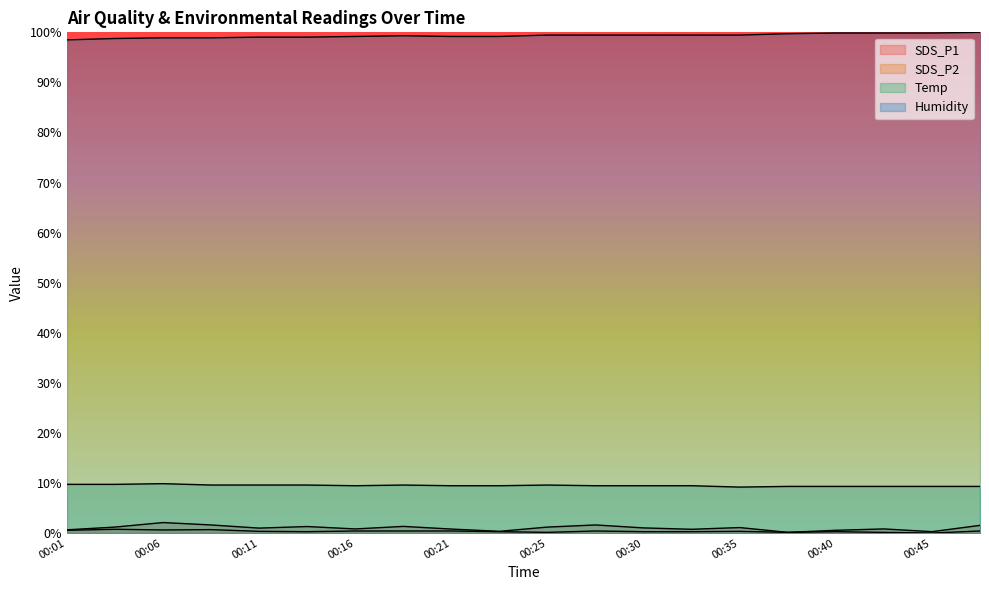

How many series are shown in this chart?

4